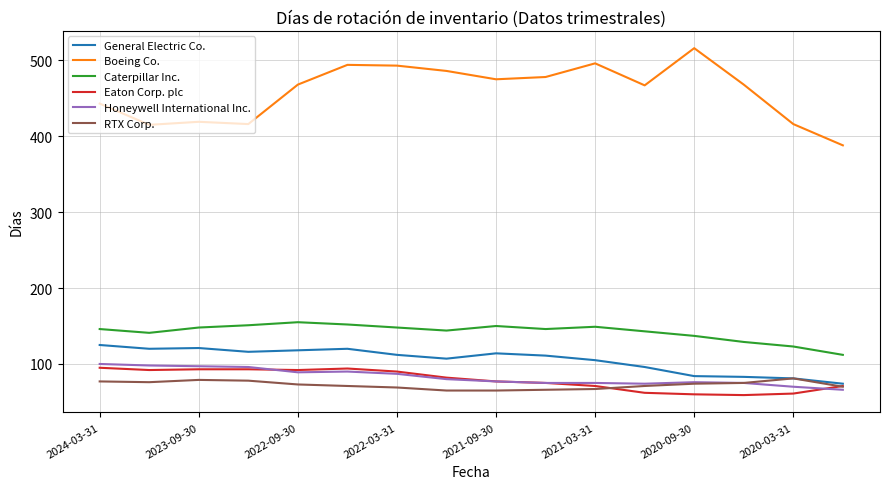

What is the lowest value of the Boeing Co. series?

388